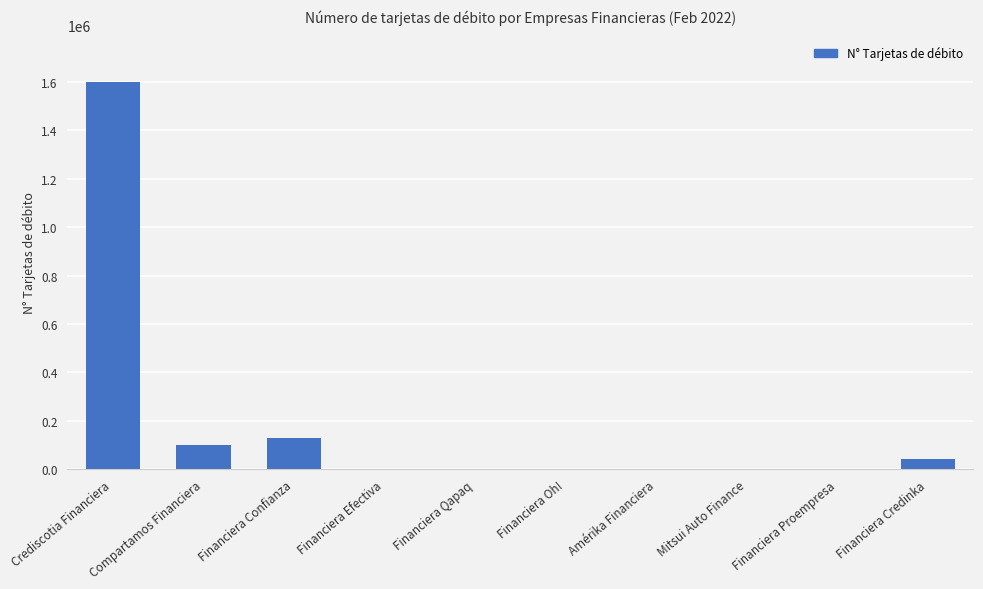

What is the sum of the values at Financiera Proempresa and Financiera Credinka?

40507